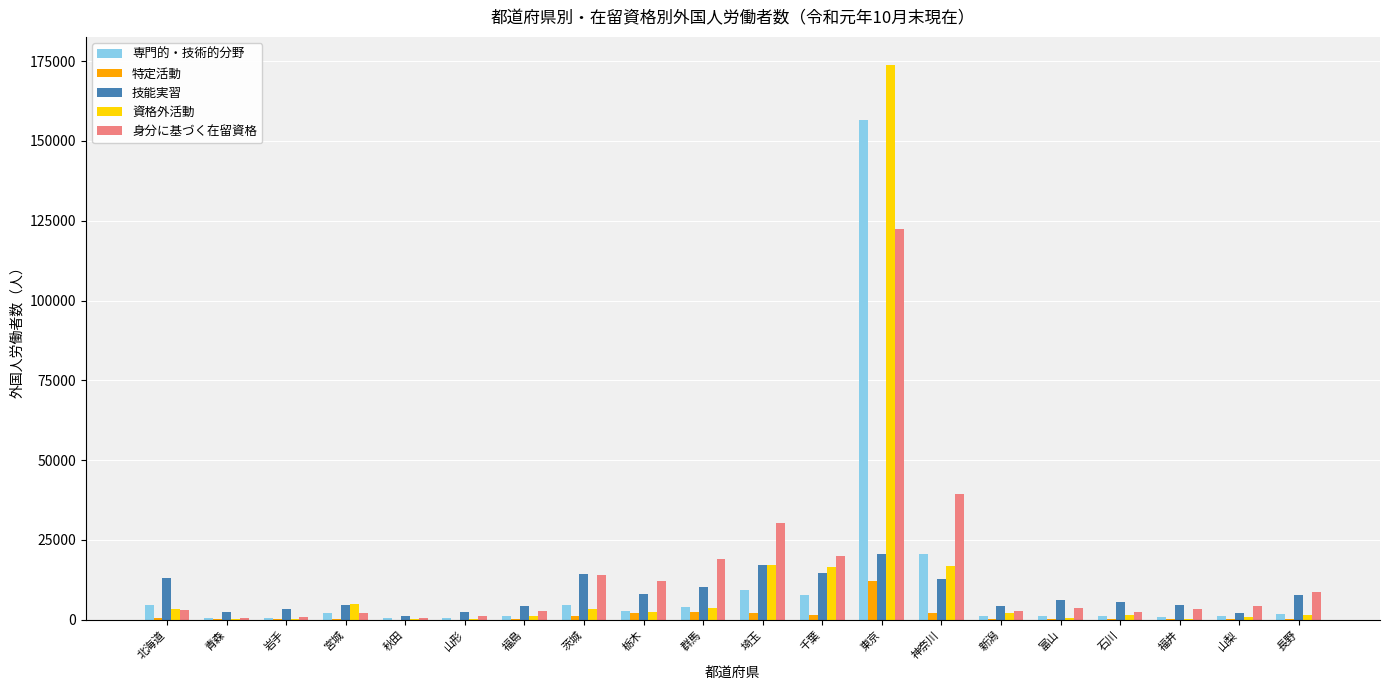

What is the maximum value shown in the chart?

173921